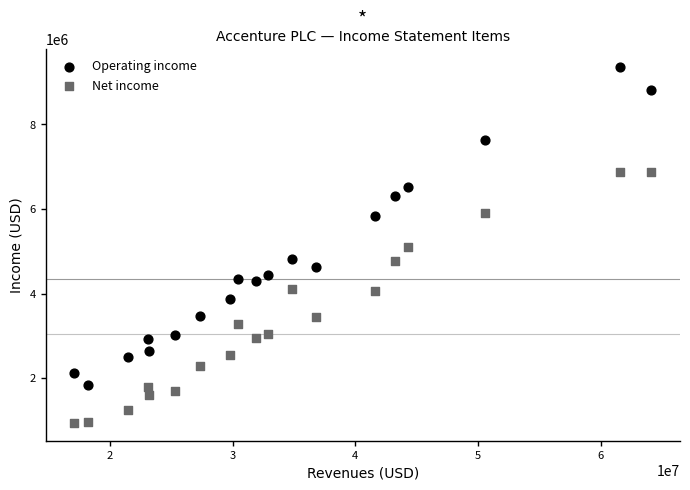

Across all data points, what is the range of X values (max minus min)?

47017325